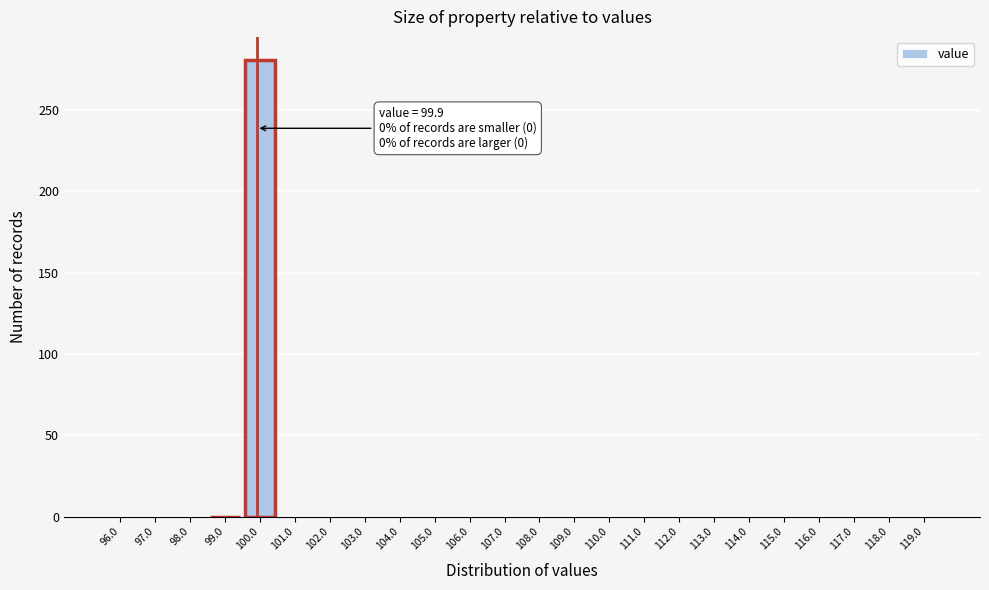

Which range on the x-axis has the tallest bar?

99.5 to 100.5